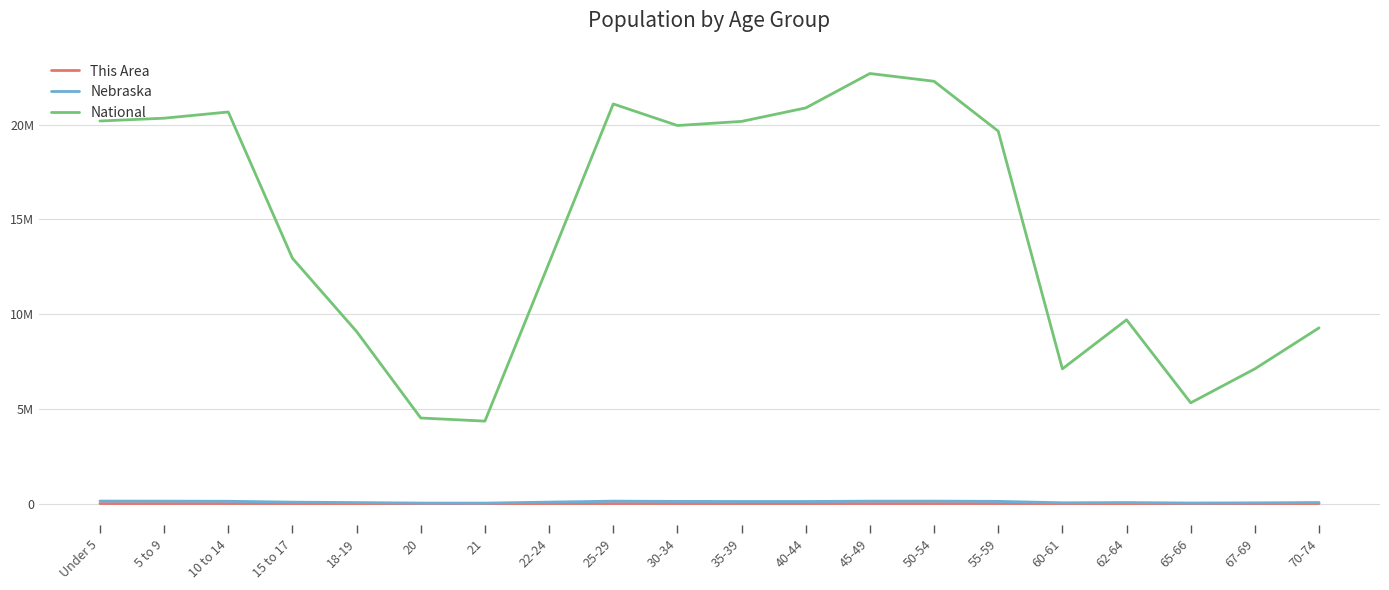

Is this an area chart (filled region under the line)?

No